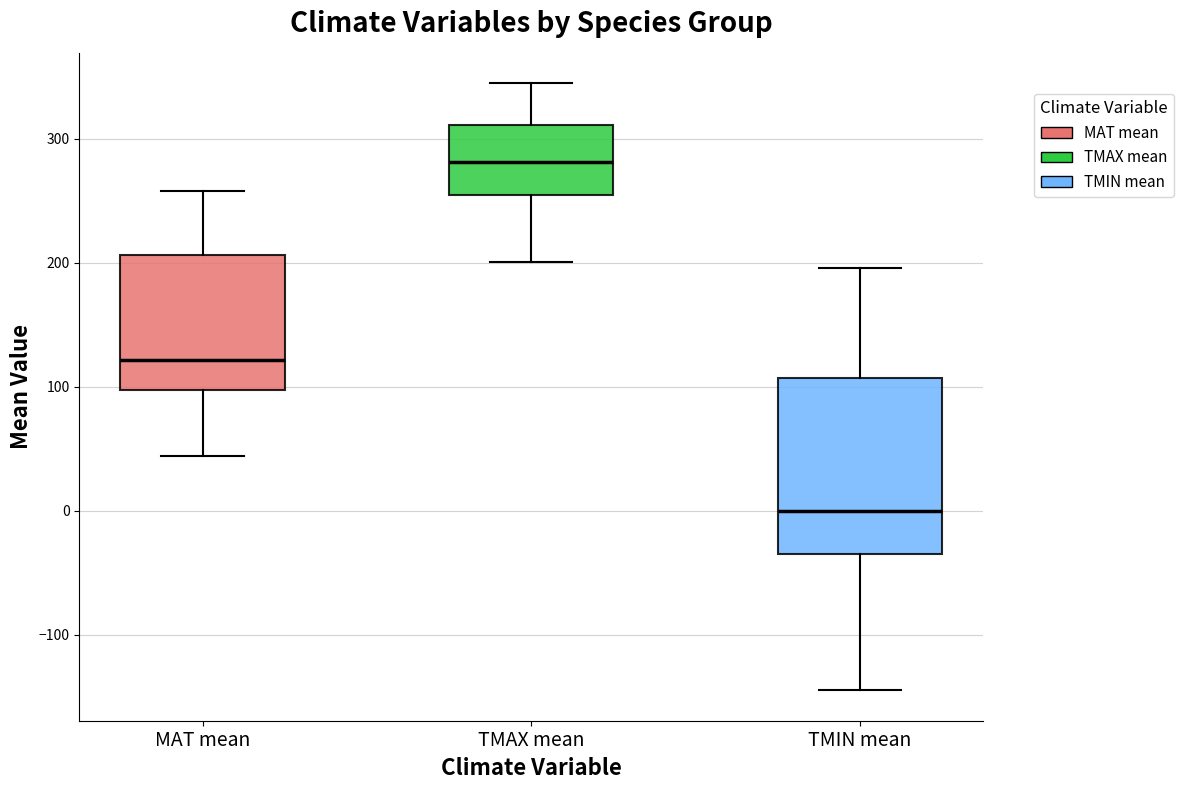

Reading left to right, transcribe this box plot: for each box, give where its median line is, the range the box spans, and where its two whiskers end, as read against the y-axis. The values are not printed on the chart, so give them approximately, as read against the axis.

MAT mean: median 120, box 100 to 210, whiskers 40 to 260
TMAX mean: median 280, box 250 to 310, whiskers 200 to 340
TMIN mean: median 0, box -40 to 110, whiskers -140 to 200